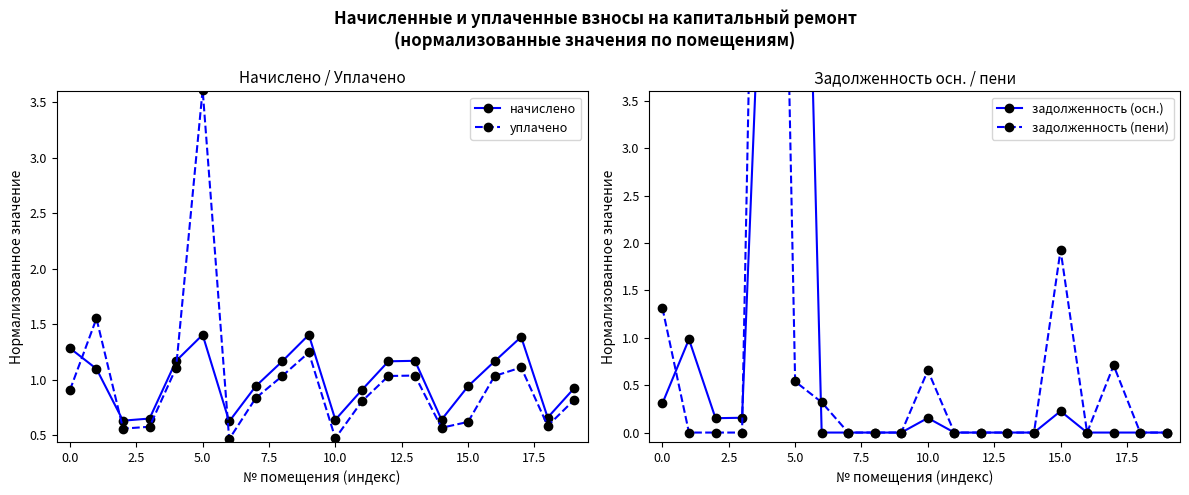

Is it true that уплачено equals 3.6 at 5.0?

True